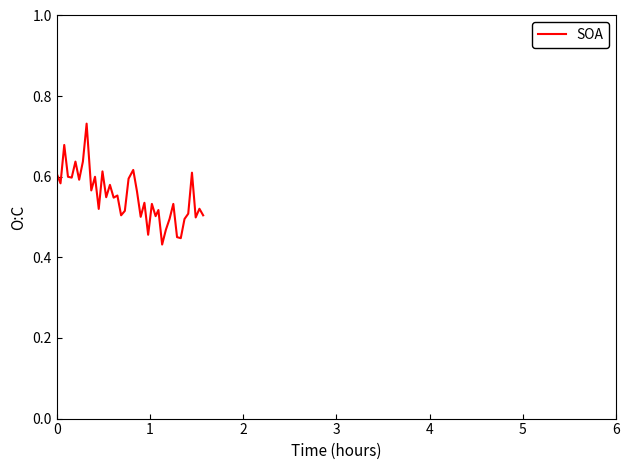

What is the difference between the maximum and minimum values?

0.3